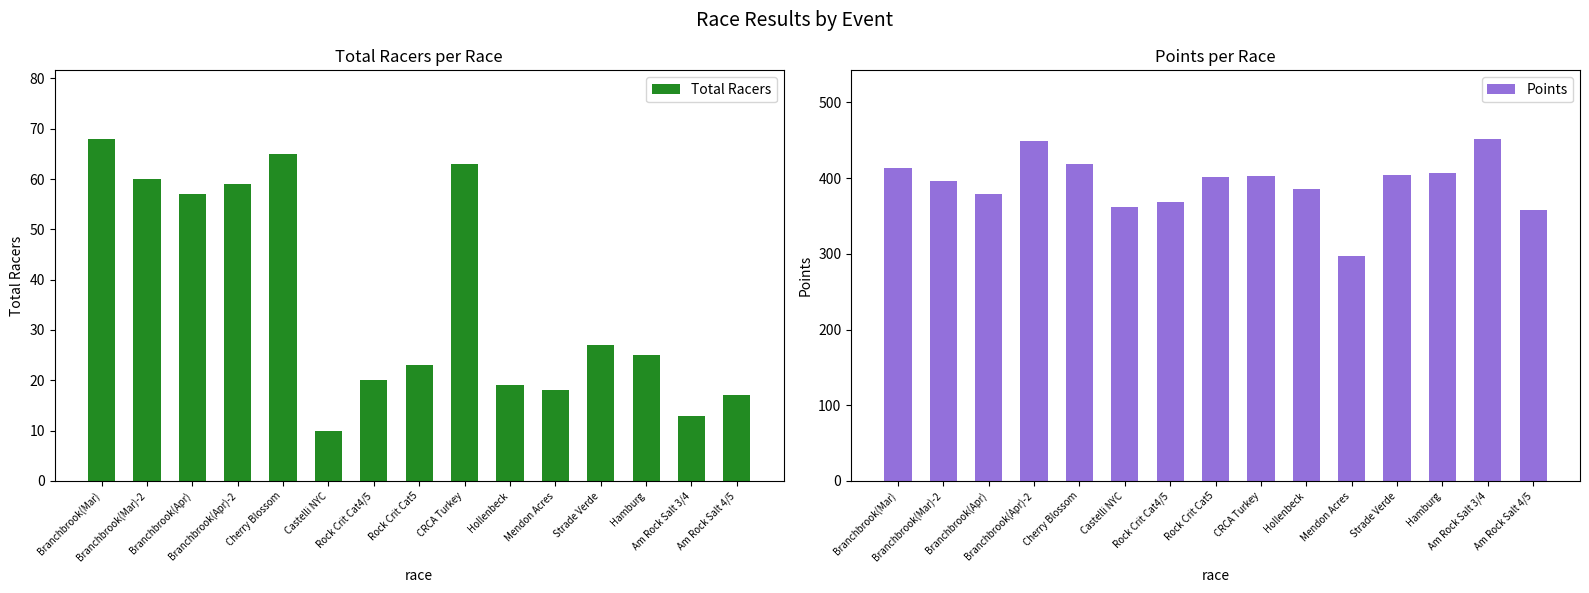

What are all the series names shown in the legend?

Total Racers, Points